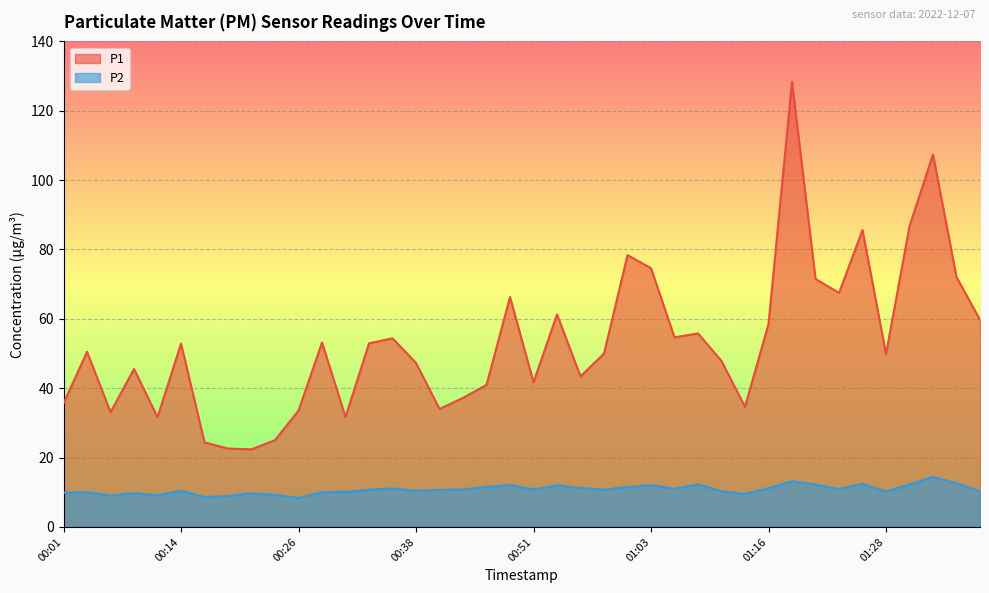

What is the minimum value for P1?

22.4